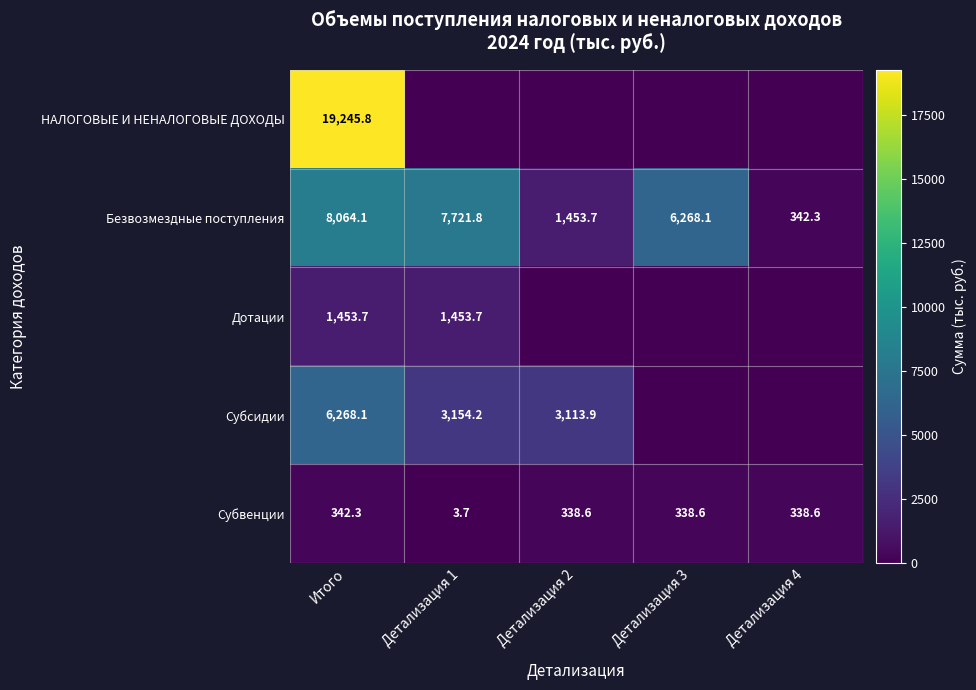

What is the sum of the Безвозмездные поступления values at Детализация 3 and Итого?

14332.2